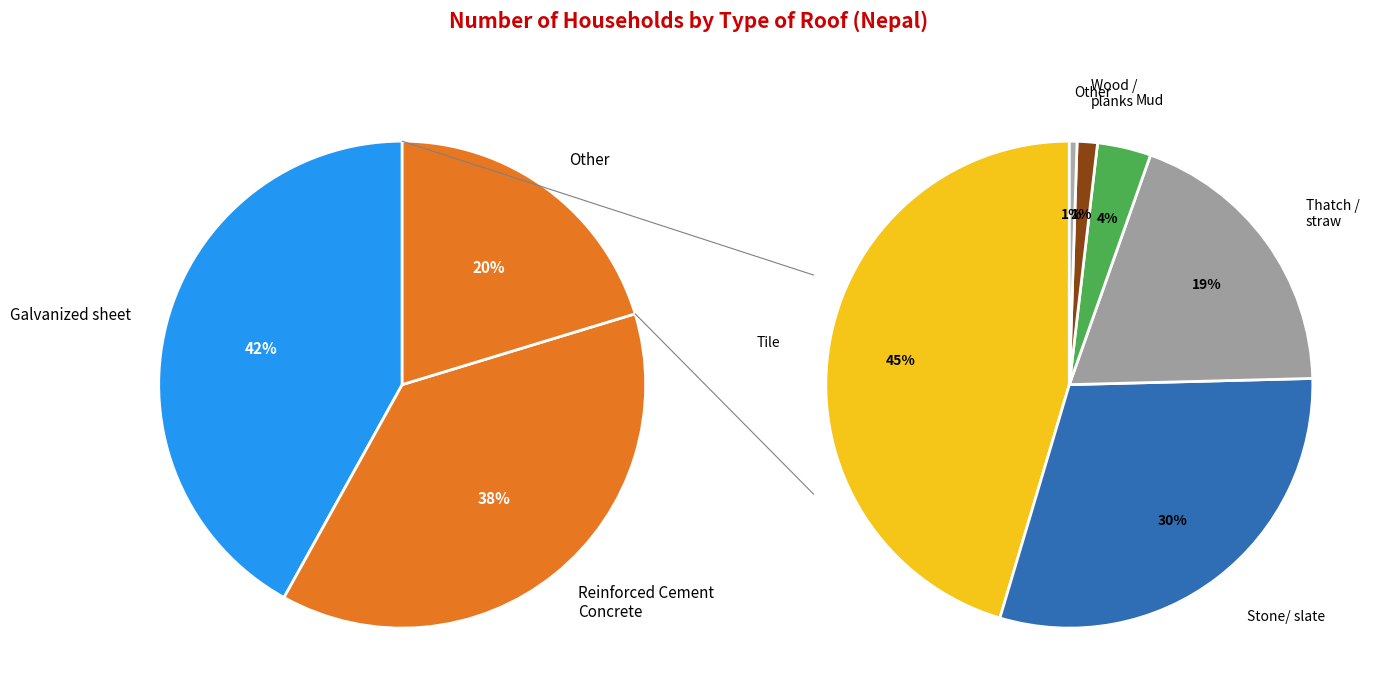

Which slice is the smallest?

Other